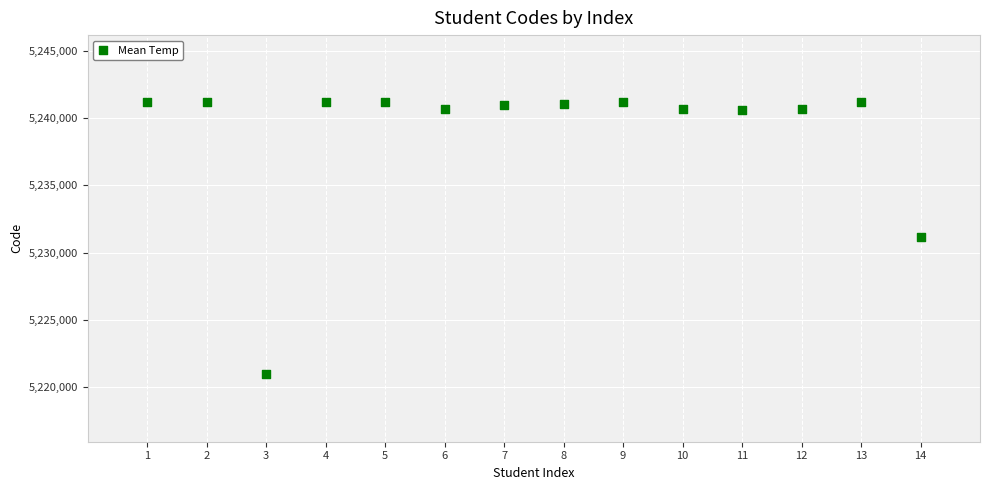

What is the range of X values (max minus min)?

13